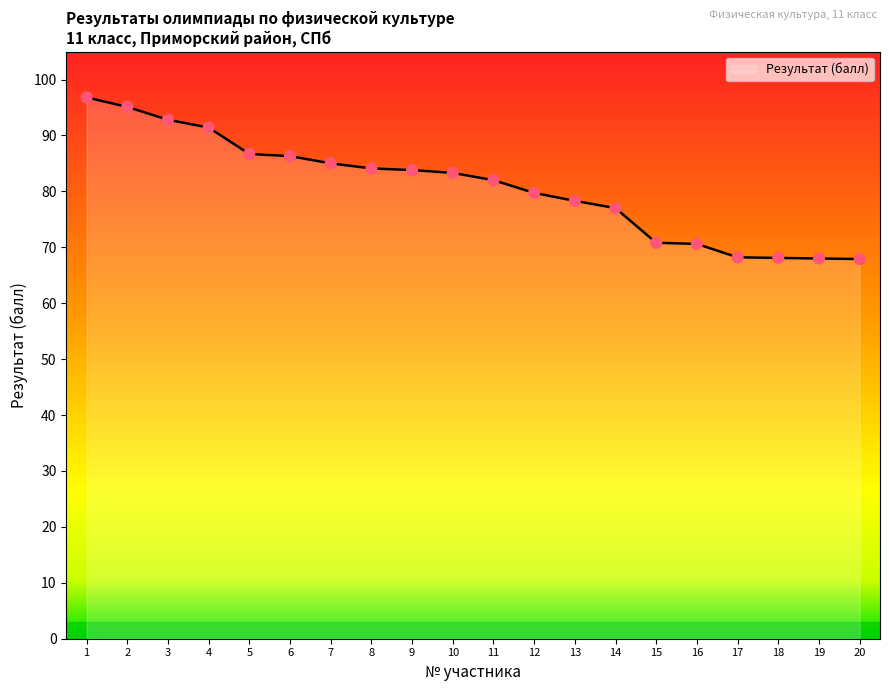

What is the change in value from 14 to 15?

-6.2